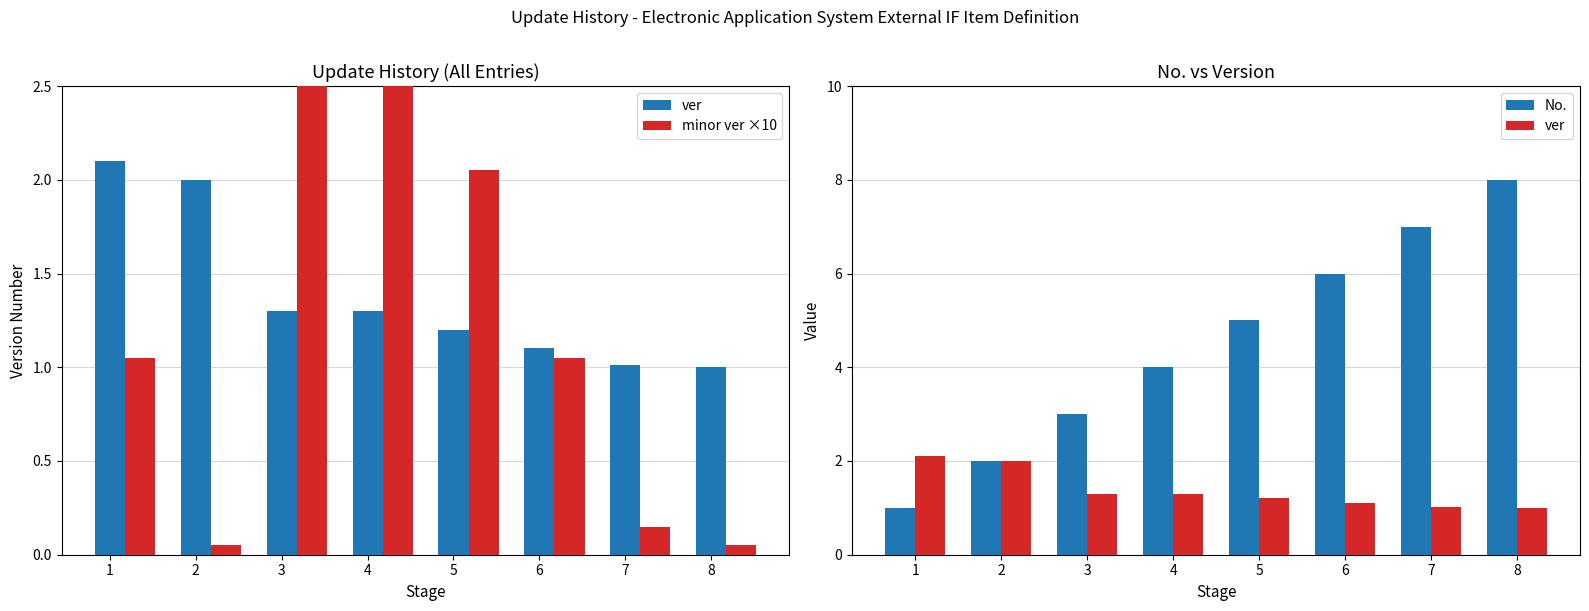

What is the greatest value displayed?

8.0